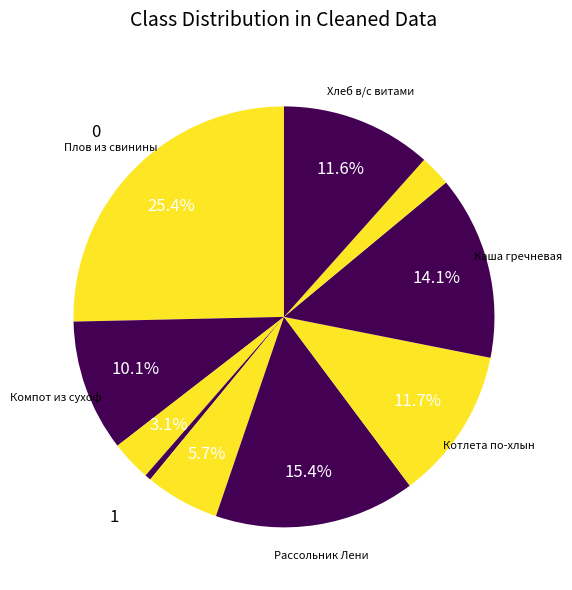

How many segments does this pie chart have?

10